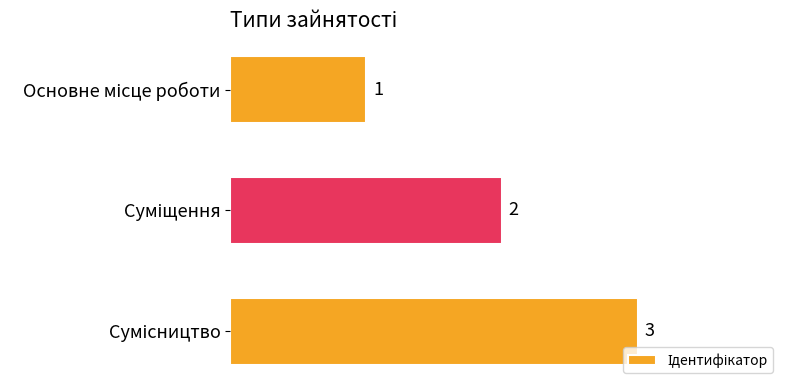

Does the chart contain any negative values?

No